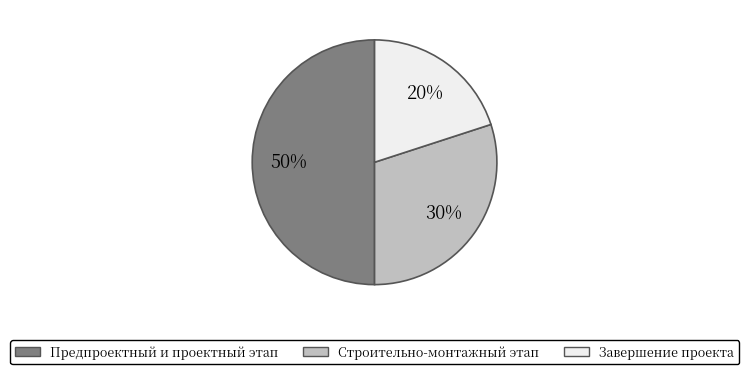

Which category has the smallest portion of the pie?

Завершение проекта